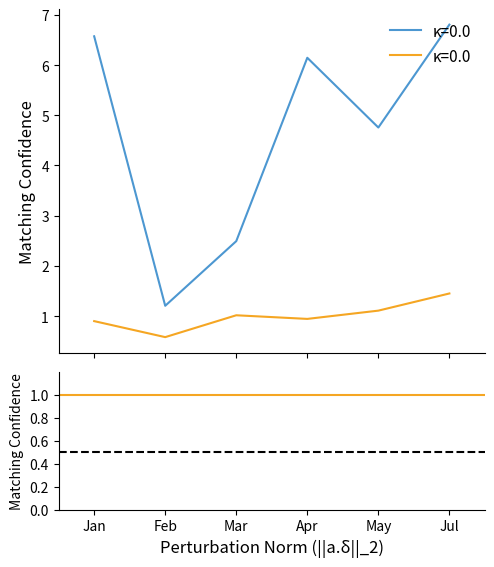

What is the highest value of the threshold_dashed series?

0.5